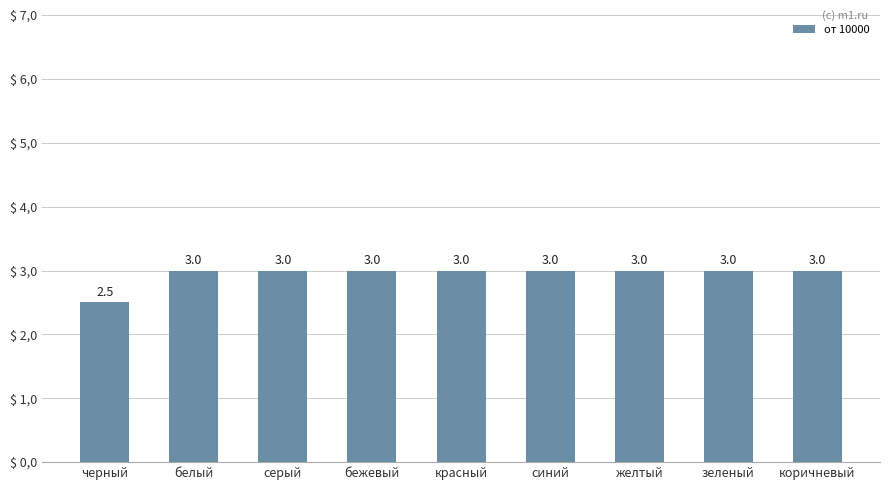

Does the chart contain any negative values?

No